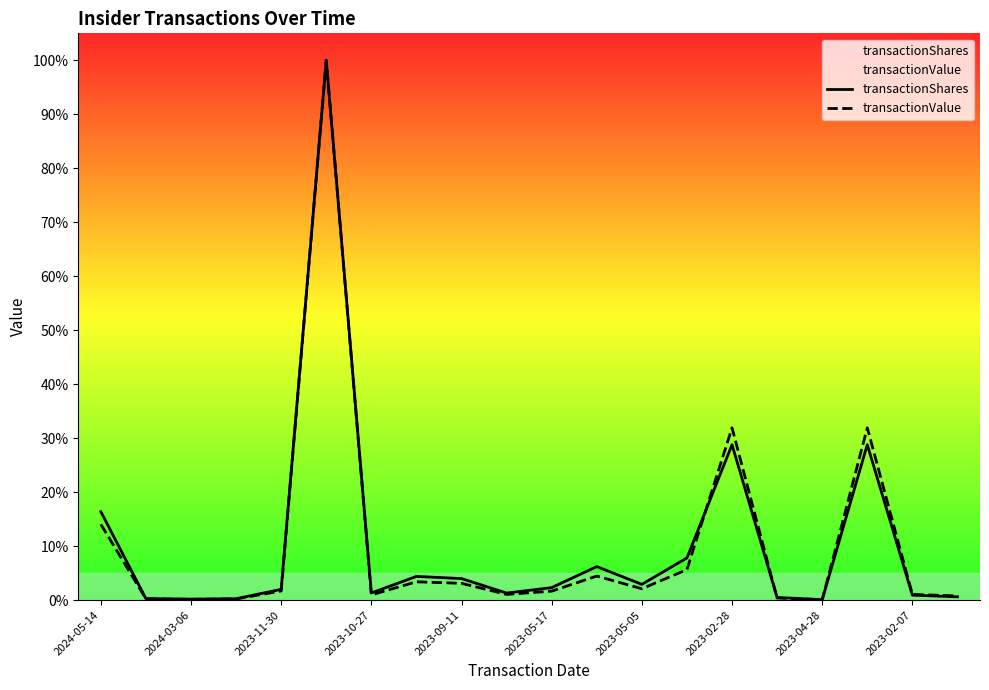

What is the total value across all series at 2023-02-28?

60.7